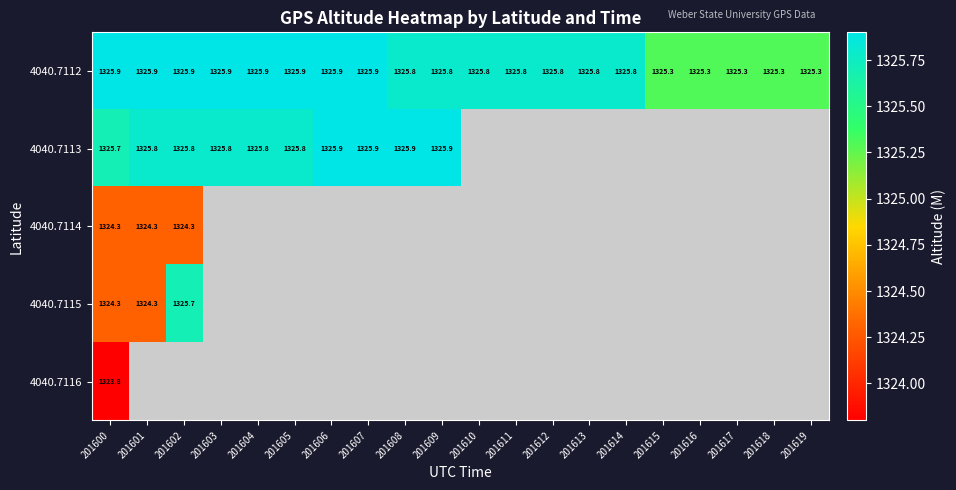

What is the maximum value for 4040.7112?

1325.9